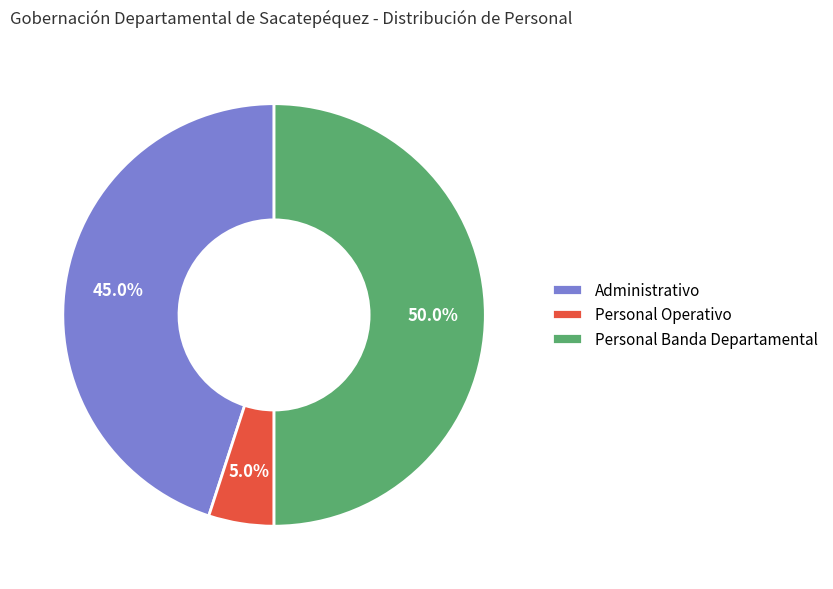

Between Personal Banda Departamental and Administrativo, which is larger?

Personal Banda Departamental